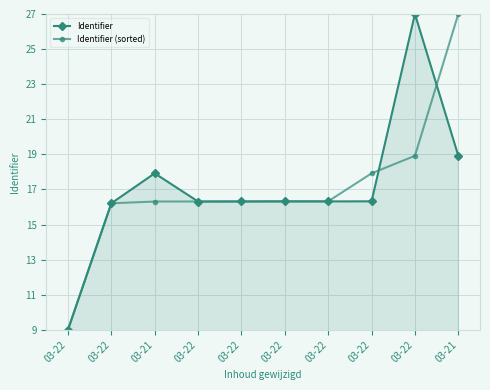

How many data points in Identifier (sorted) are less than 16?

1